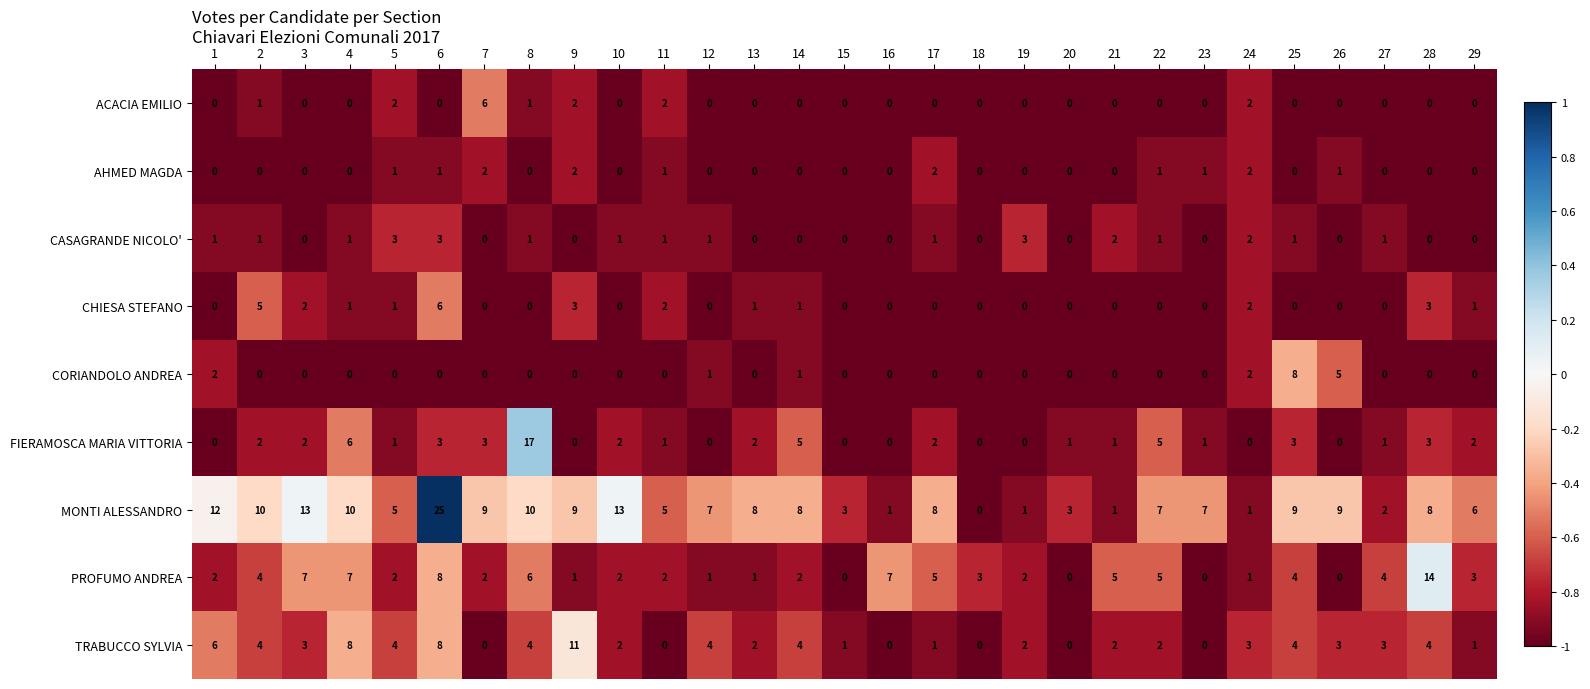

What is the approximate value of PROFUMO ANDREA at 3?

7